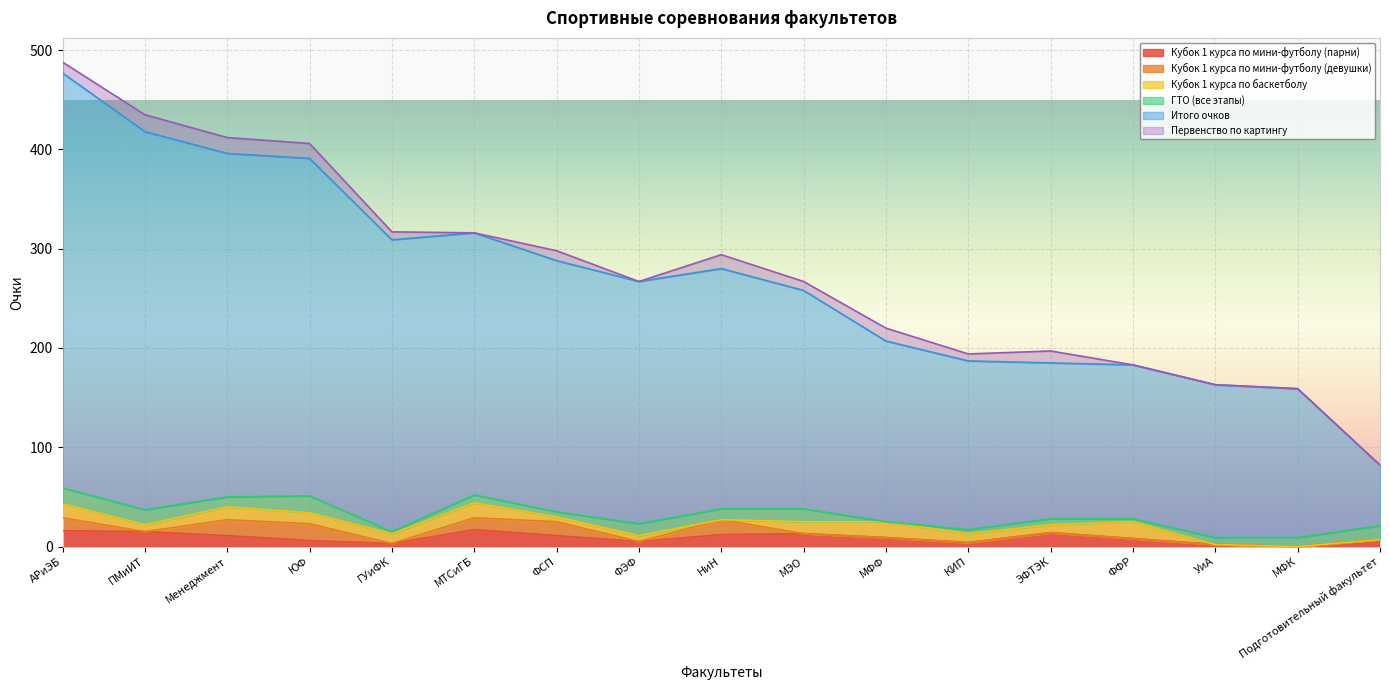

List the labels in order of Итого очков value, smallest first.

Подготовительный факультет, МФК, УиА, ФФР, ЭФТЭК, КИП, МФФ, МЭО, НиН, ФЭФ, ФСП, МТСиГБ, ГУиФК, ЮФ, Менеджмент, ПМиИТ, АРиЭБ